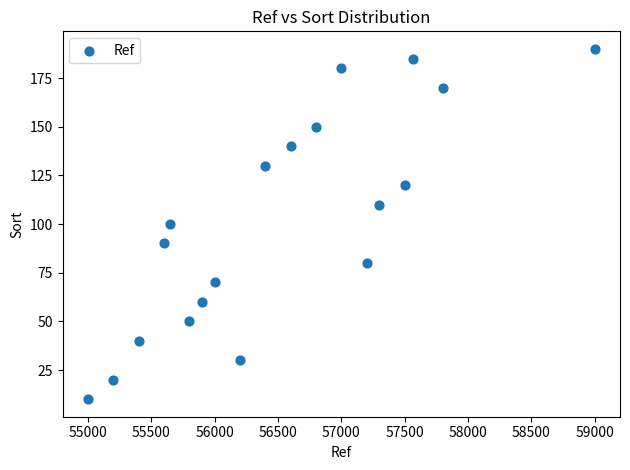

What is the range of Y values (max minus min)?

180